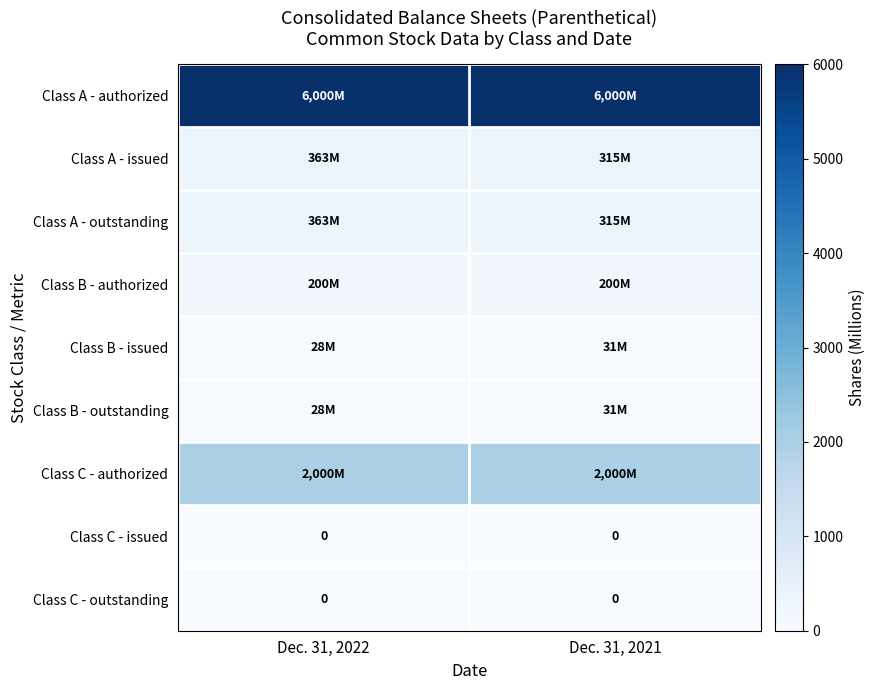

Rank the series by their maximum value, from lowest to highest.

Class C - issued, Class C - outstanding, Class B - issued, Class B - outstanding, Class B - authorized, Class A - issued, Class A - outstanding, Class C - authorized, Class A - authorized